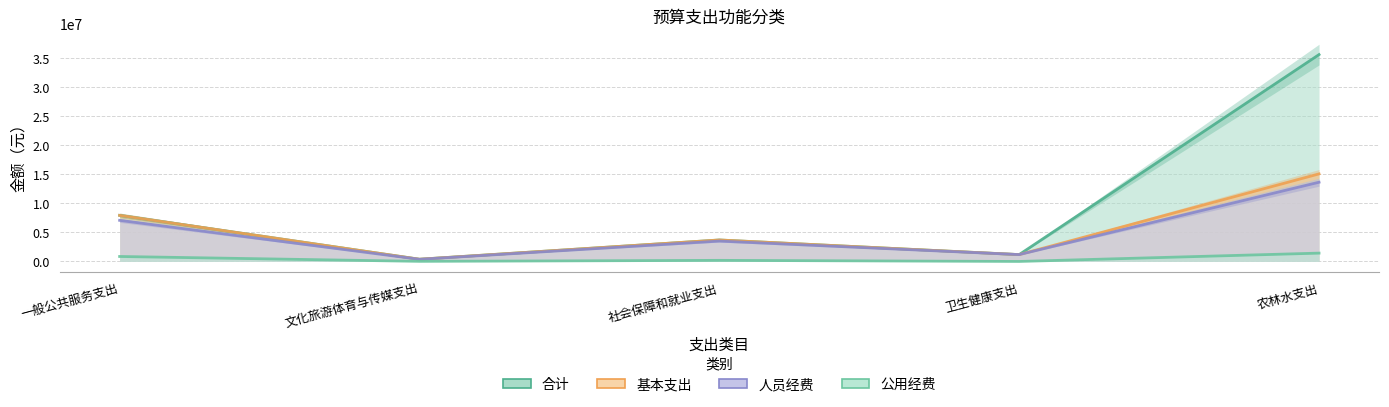

How many data points does each series have?

5